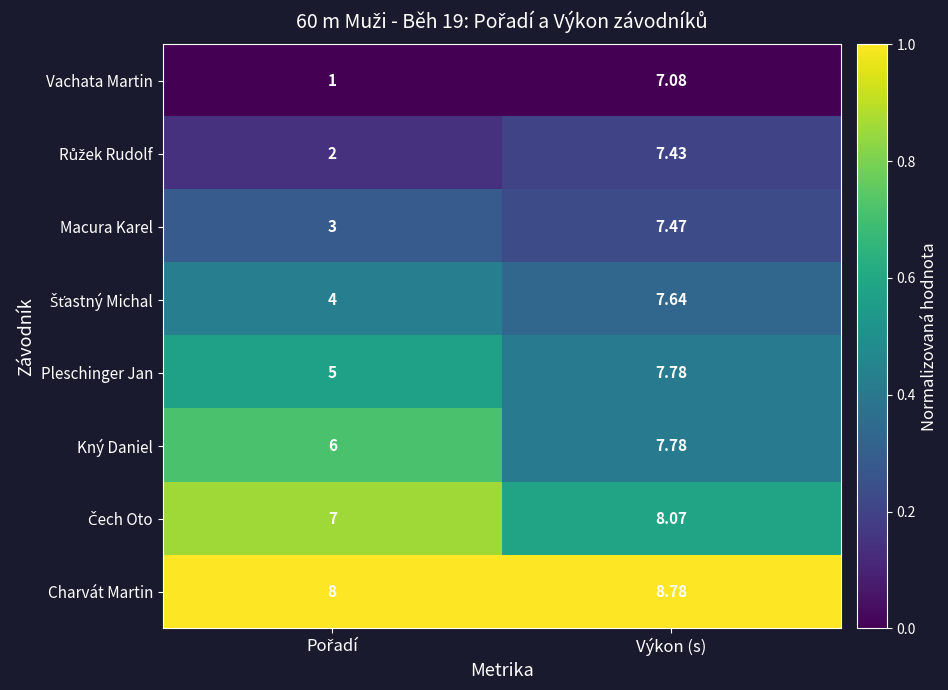

Which series has the largest range (max minus min)?

Vachata Martin